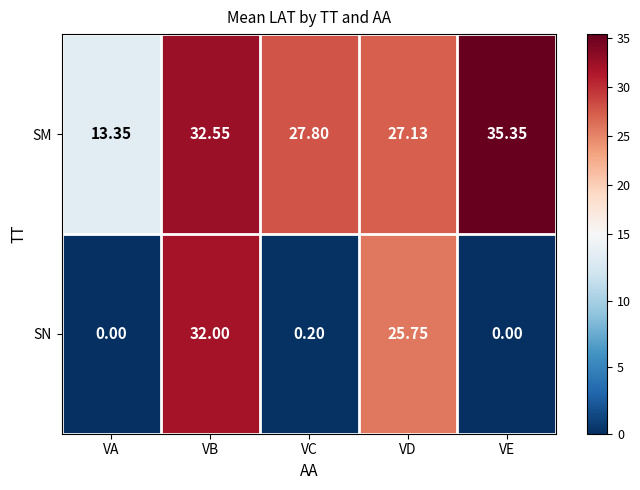

Where is SM nearest to the value 24?

VD